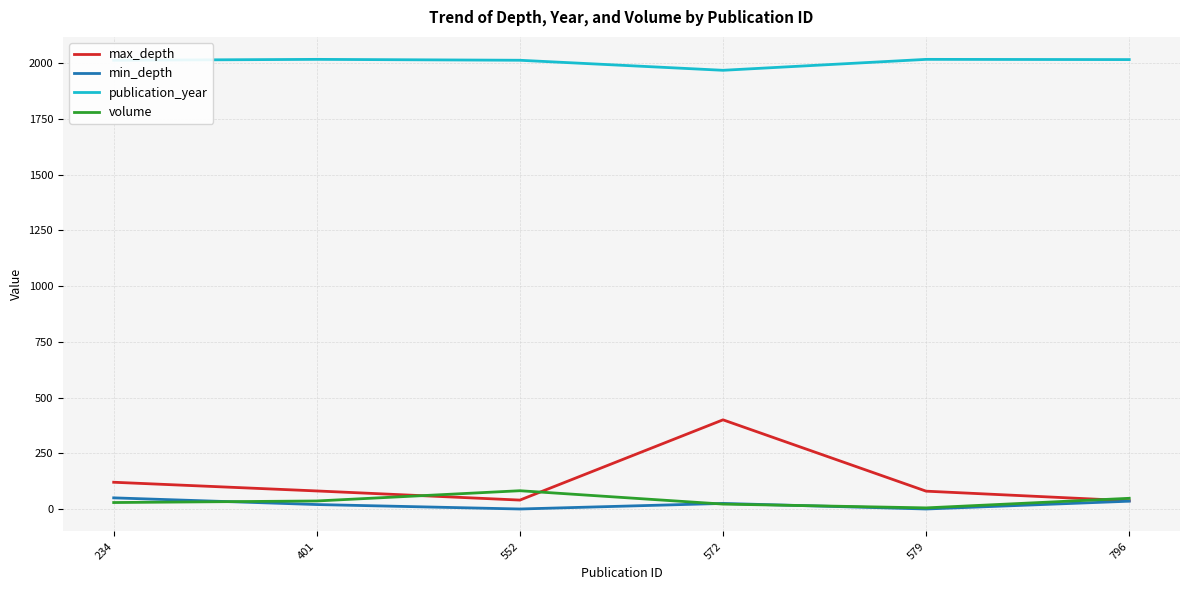

Where is max_depth nearest to the value 218?

234